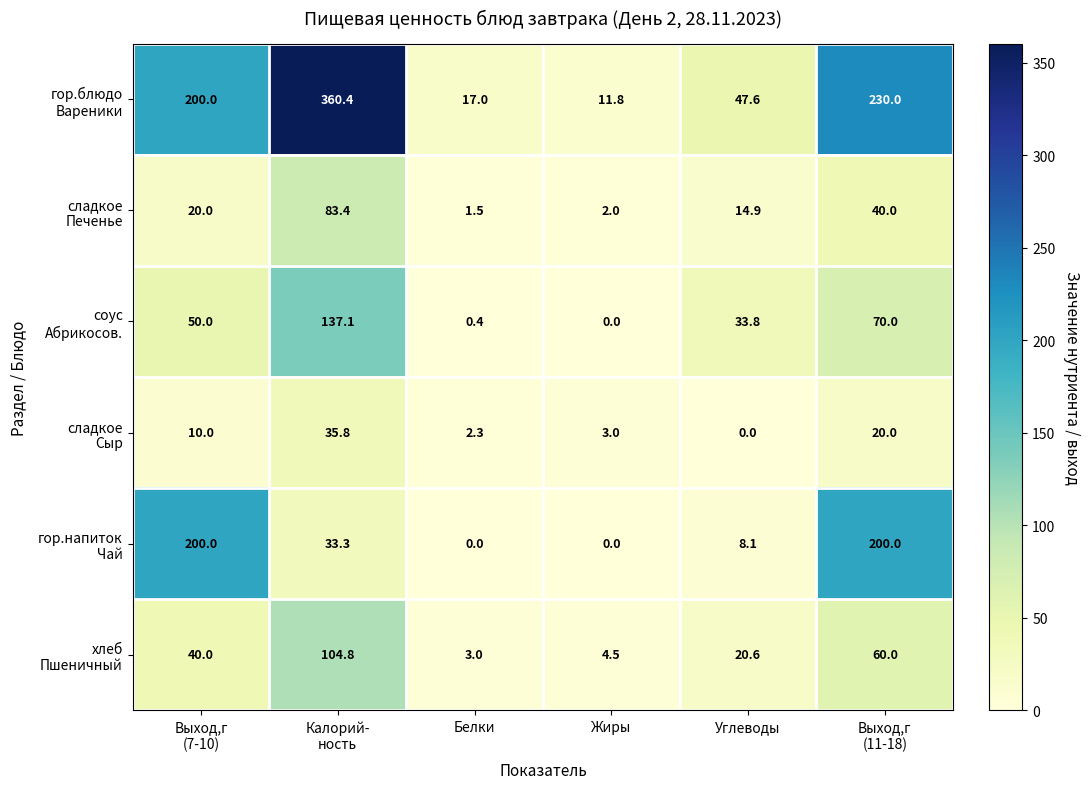

What is the total value across all series at Углеводы?

125.0